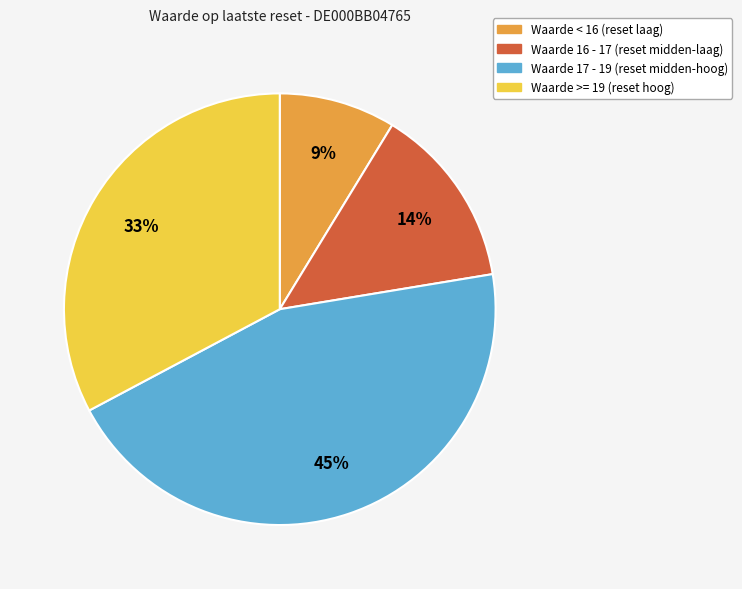

Does any single category account for the majority?

No